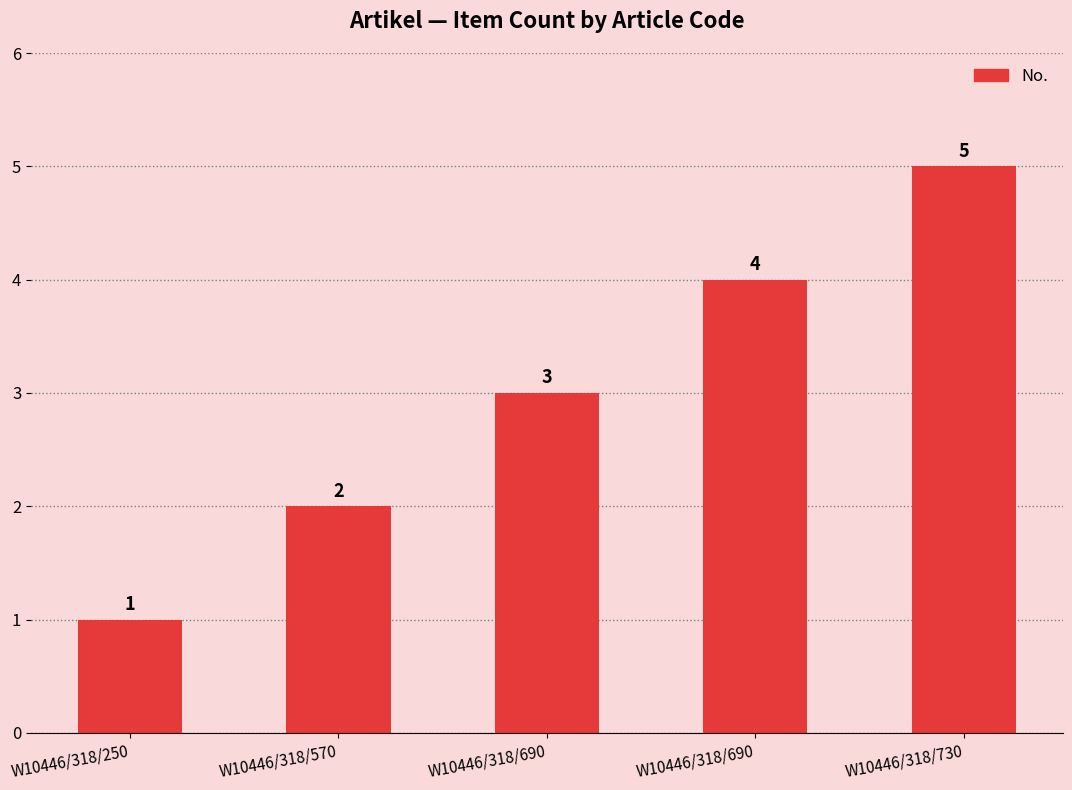

The value at W10446/318/250 is 1. True or false?

True